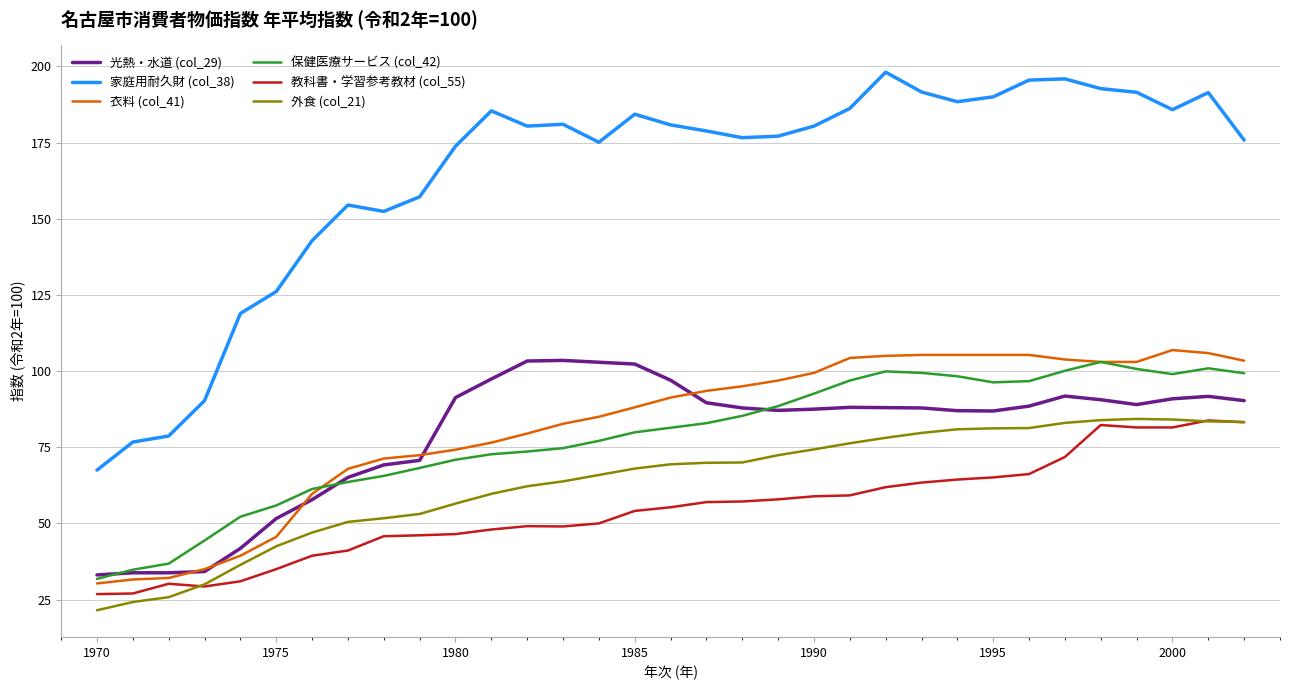

True or false: 保健医療サービス (col_42) and 教科書・学習参考教材 (col_55) intersect in this chart.

False